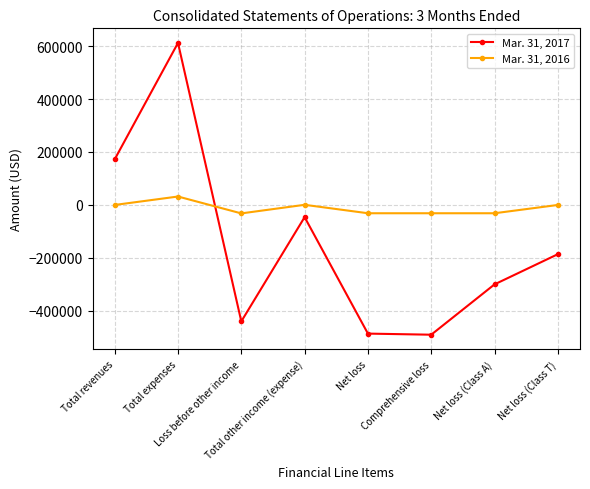

What is the value of the Mar. 31, 2016 point at the 7th from the left?

-31314